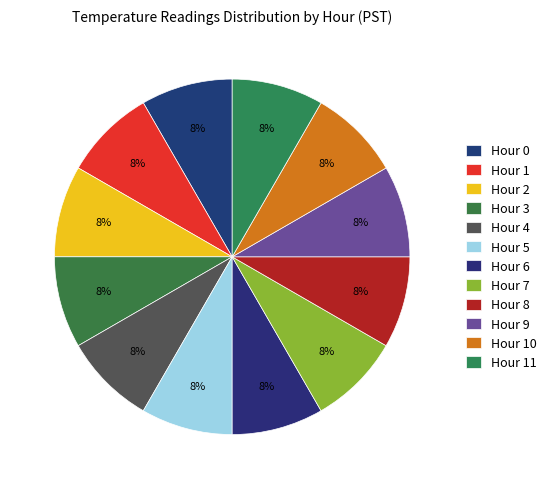

Does any single category account for the majority?

No